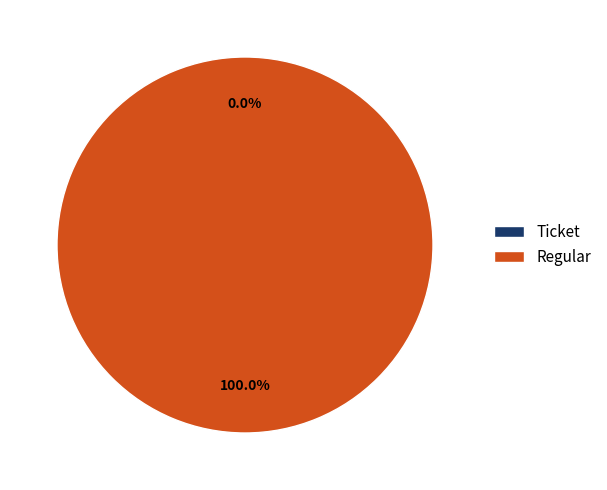

Is it true that Regular is 99% of the pie?

False